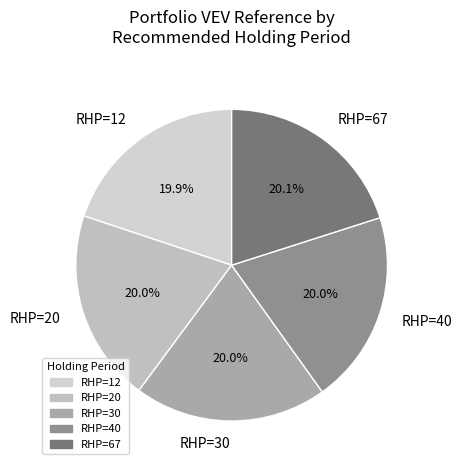

How much of the chart is everything except RHP=12?

80.1%